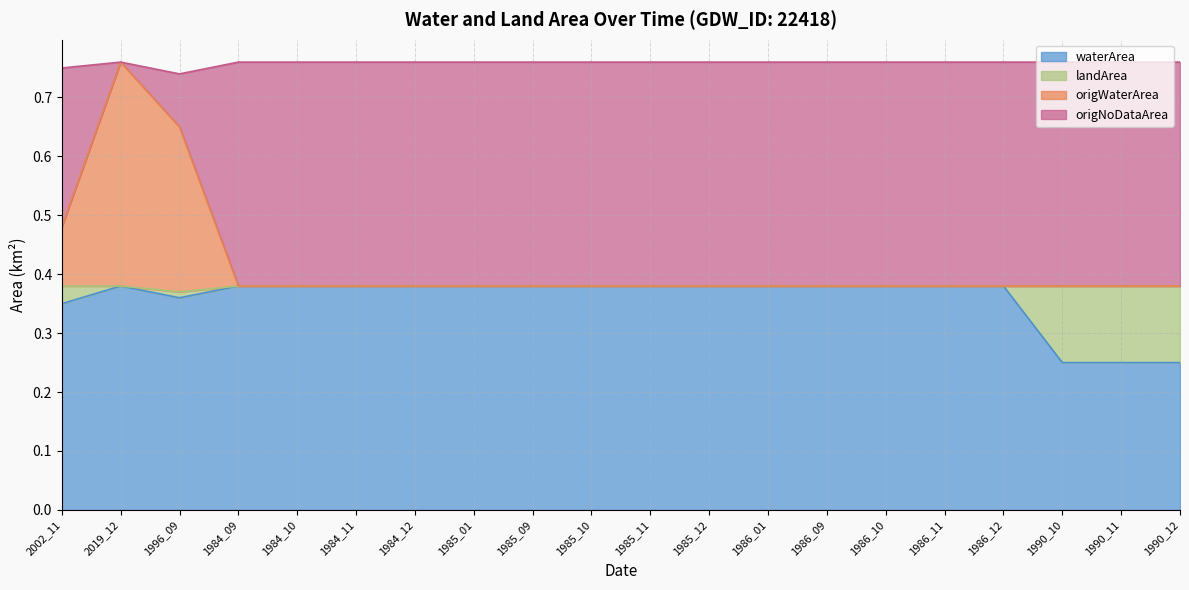

What is the greatest value displayed?

0.8